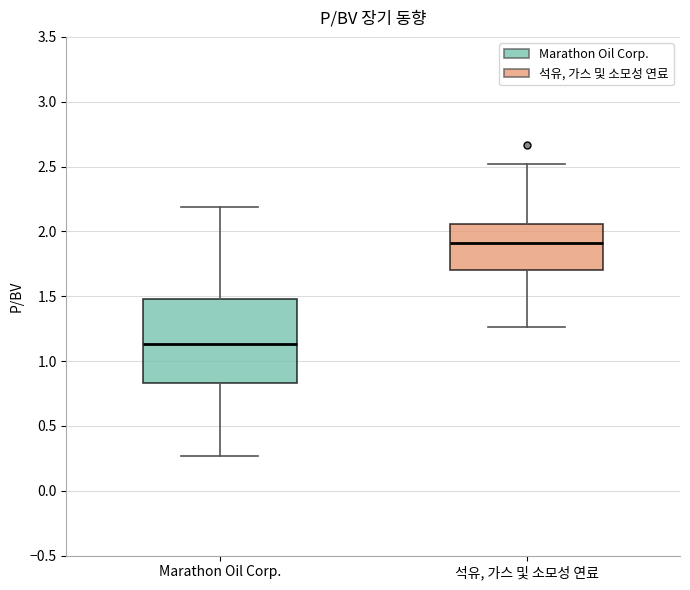

Which box has the lowest median line?

Marathon Oil Corp.